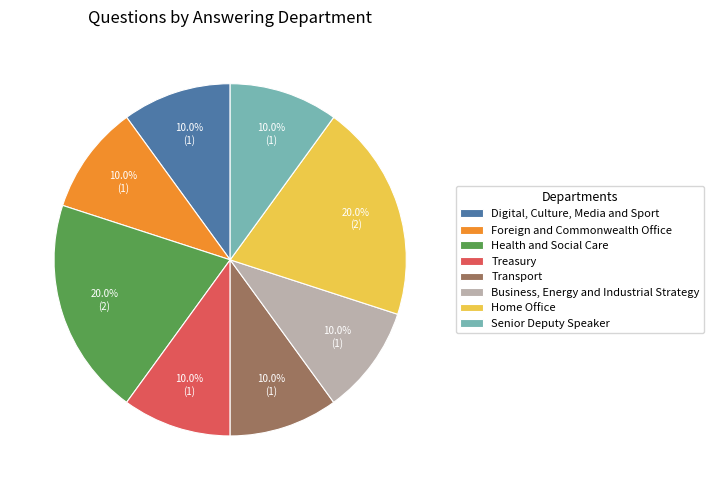

To the nearest percent, what is the combined percentage of Digital, Culture, Media and Sport and Business, Energy and Industrial Strategy?

20%